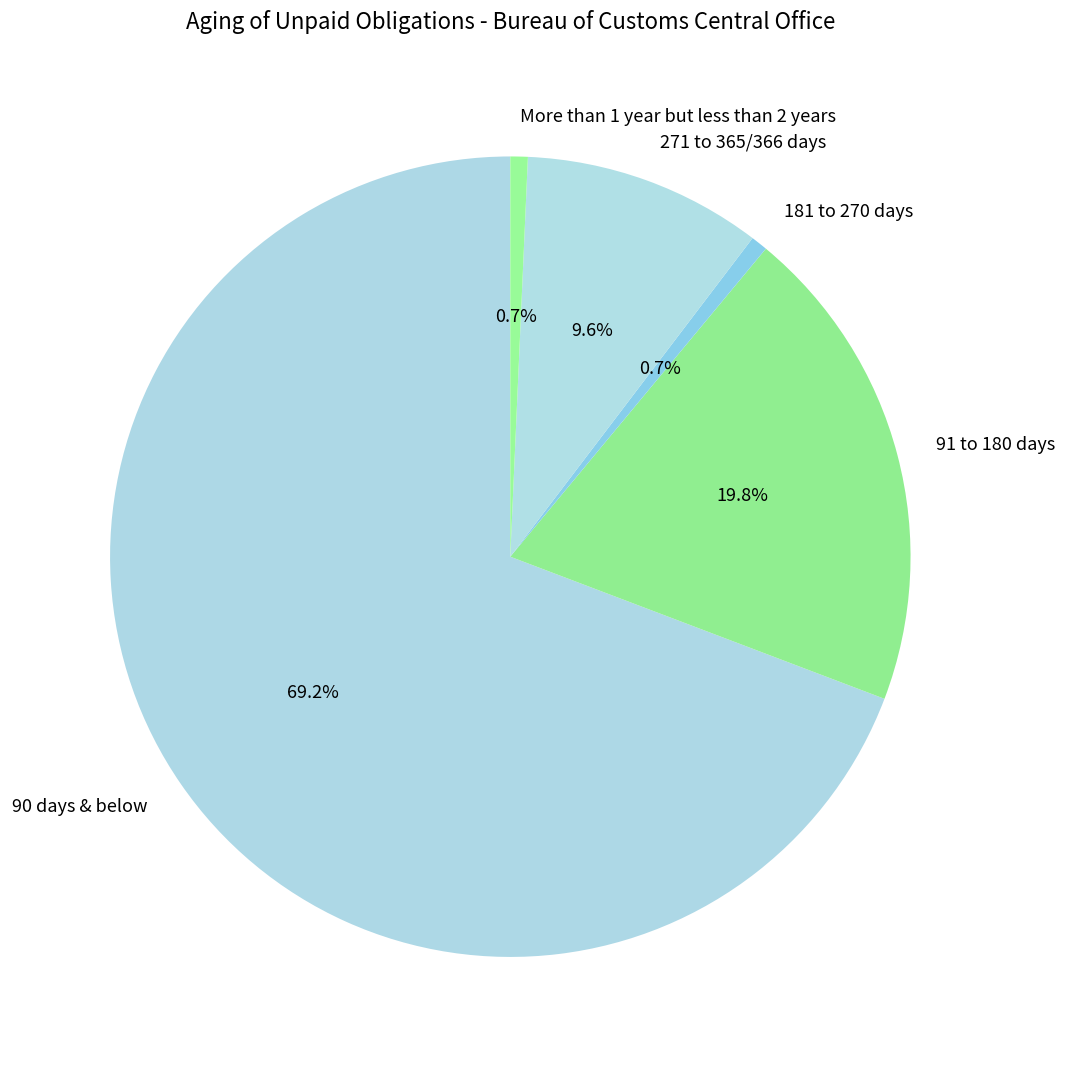

How many segments does this pie chart have?

5